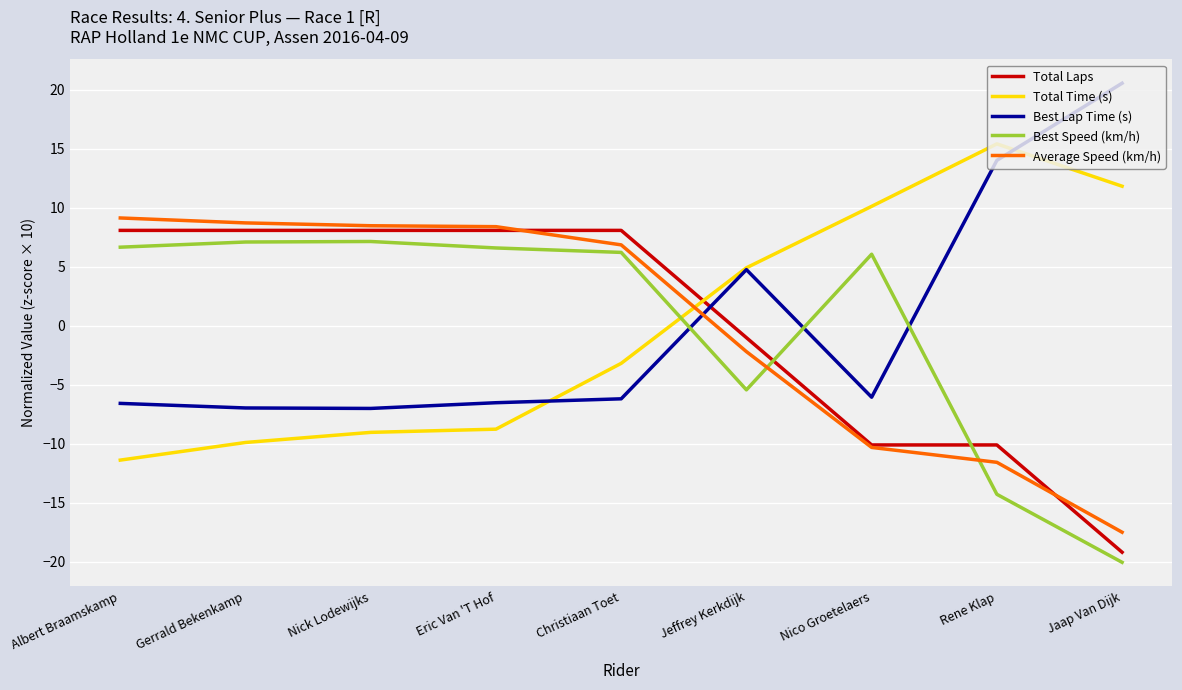

What is the difference between the highest and lowest values at Albert Braamskamp?

20.5